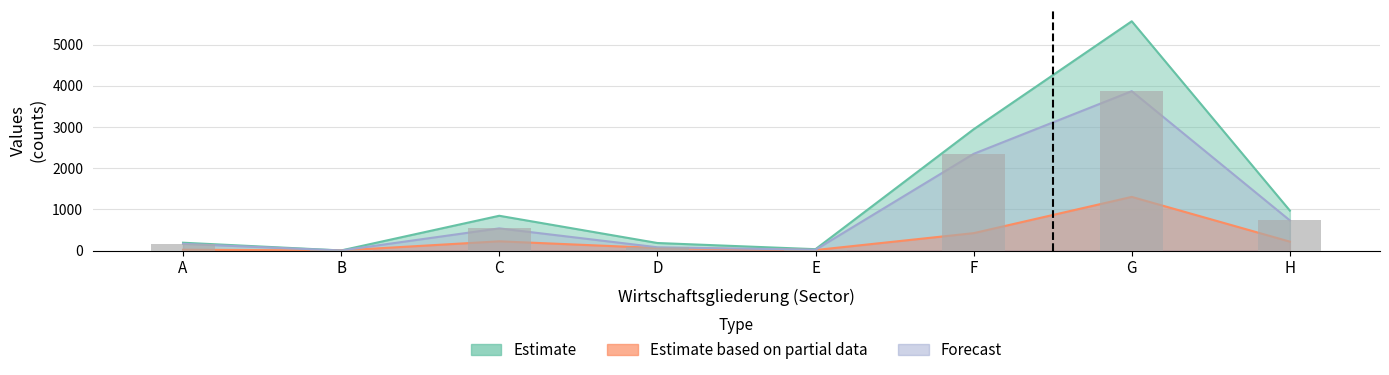

What is the value of the 7th bar from the left?

3868